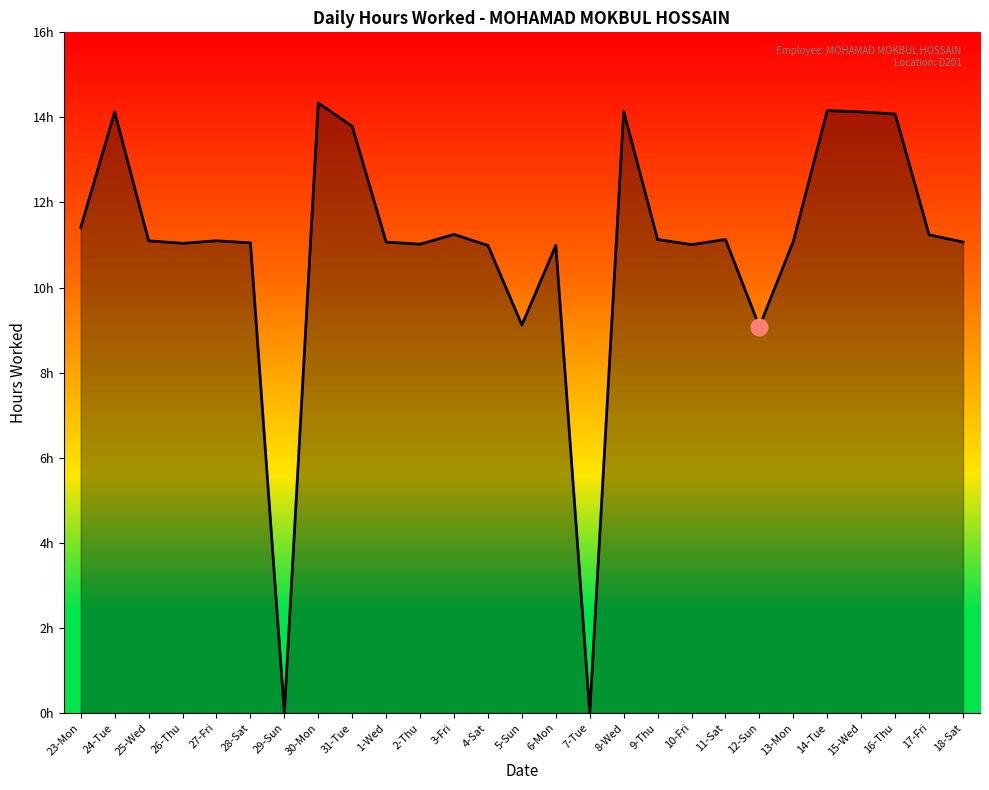

Rank the categories by value from lowest to highest.

29-Sun, 7-Tue, 12-Sun, 5-Sun, 4-Sat, 6-Mon, 10-Fri, 2-Thu, 26-Thu, 28-Sat, 1-Wed, 18-Sat, 13-Mon, 25-Wed, 27-Fri, 9-Thu, 11-Sat, 17-Fri, 3-Fri, 23-Mon, 31-Tue, 16-Thu, 24-Tue, 15-Wed, 8-Wed, 14-Tue, 30-Mon